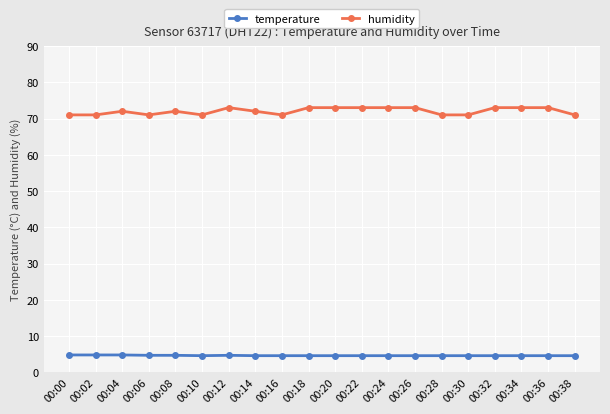

What is the total value across all series at 00:28?

75.6